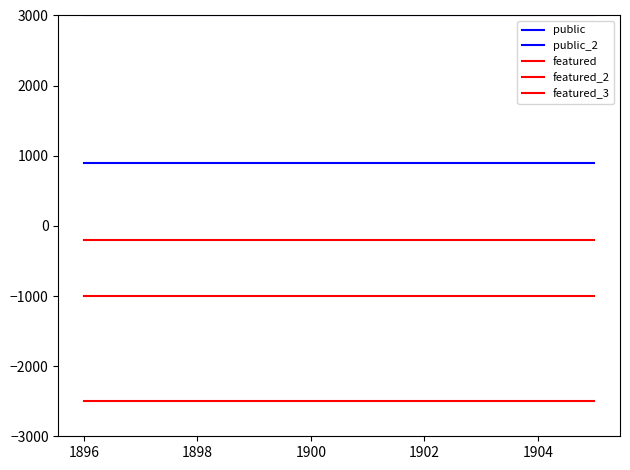

True or false: featured and featured_3 cross at least once.

False